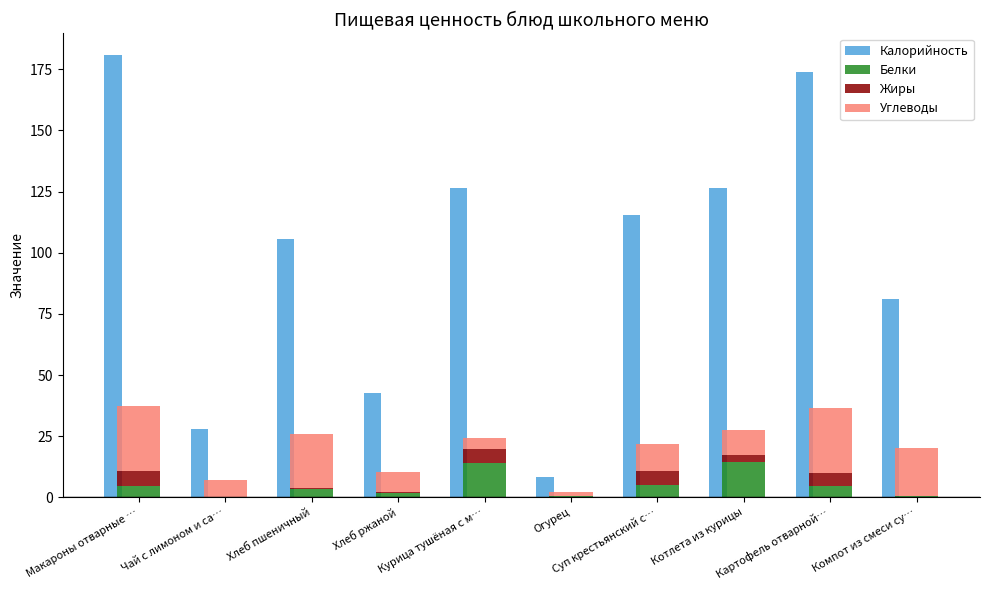

Between Суп крестьянский с… and Компот из смеси су…, which series saw the biggest shift?

Калорийность